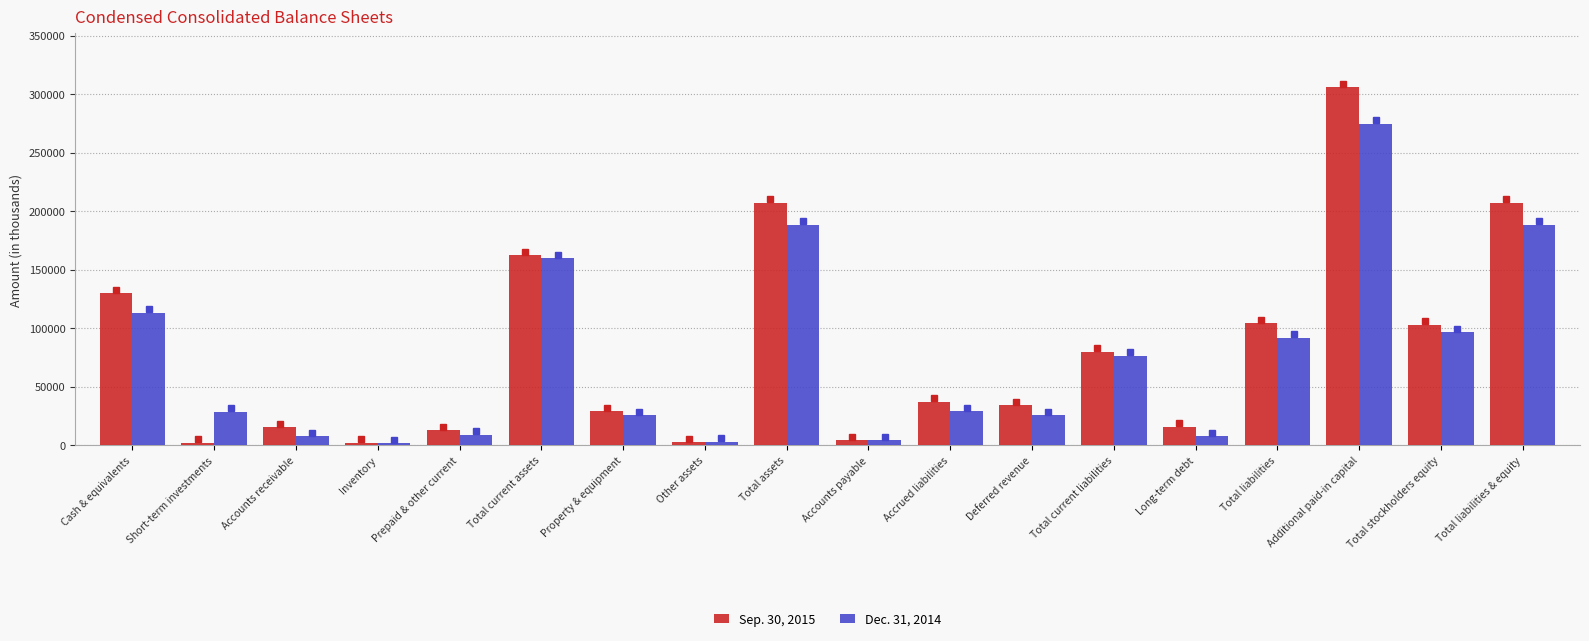

The Sep. 30, 2015 series shows 34286 at Deferred revenue. True or false?

True